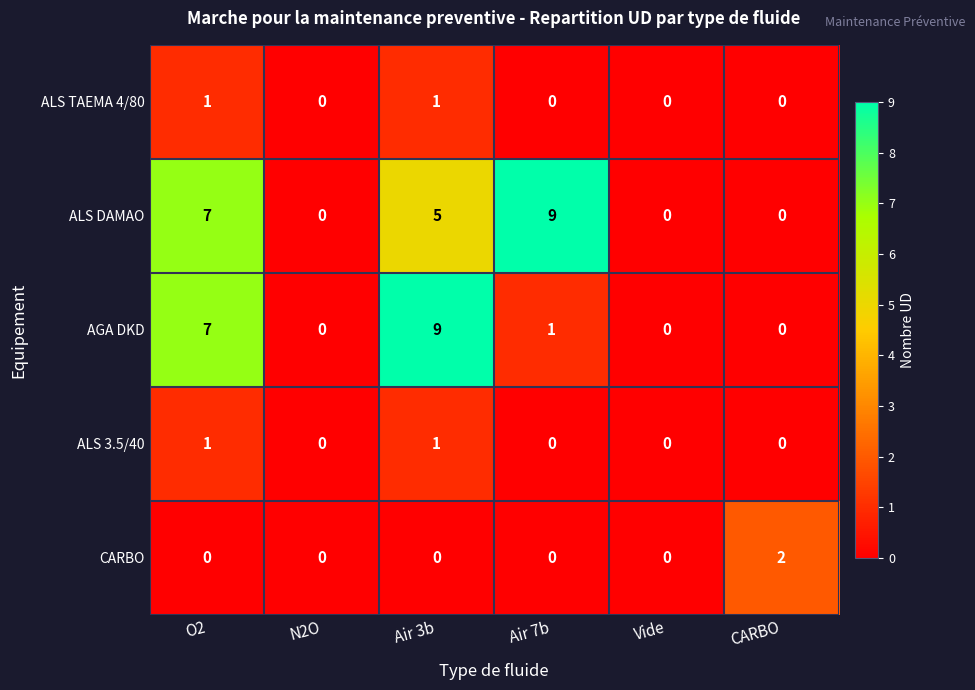

What is the average value of the ALS DAMAO series?

4